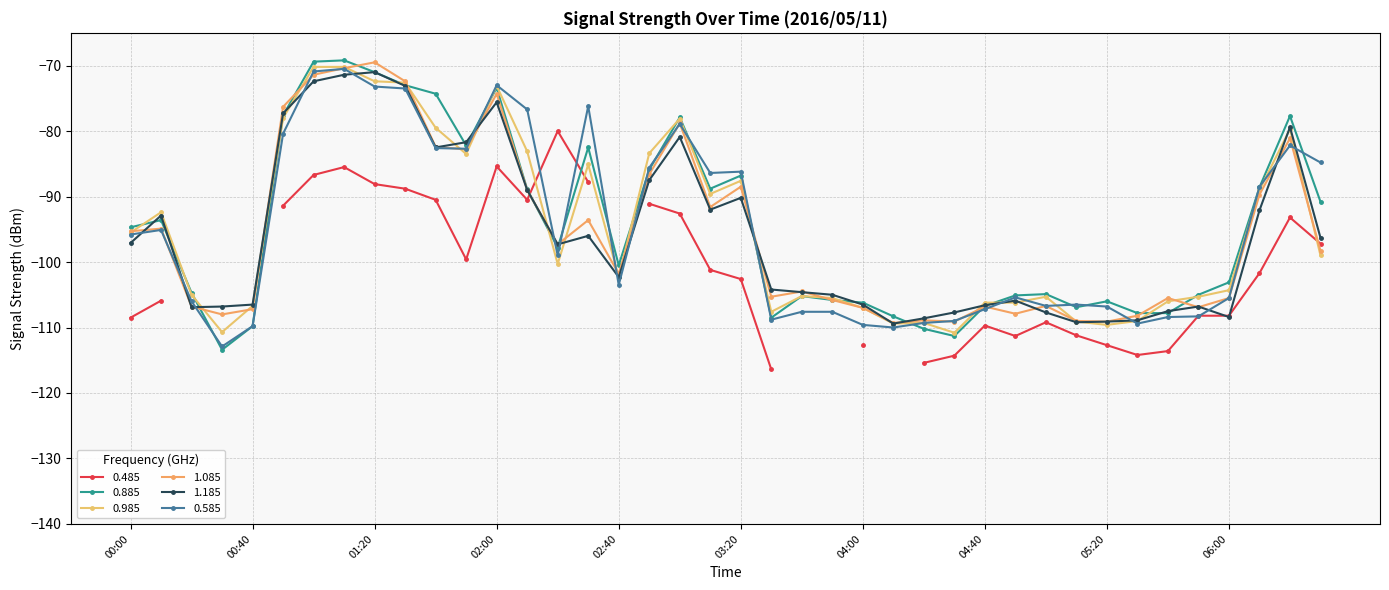

What is the label of the 1st point from the right?

06:30